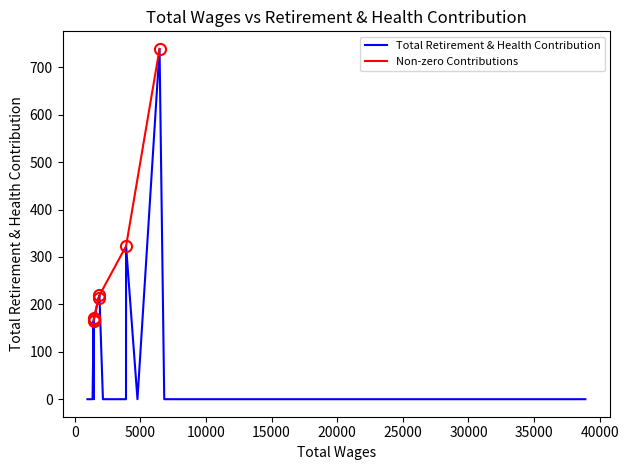

Which label corresponds to the largest value in the chart?

6461.0